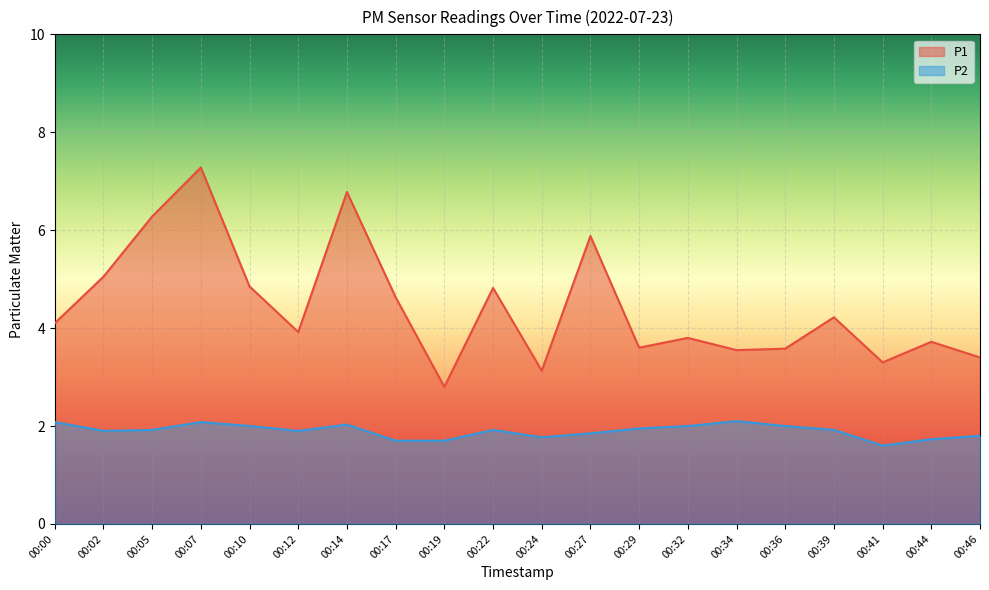

At which category does P1 reach its first local peak?

00:07